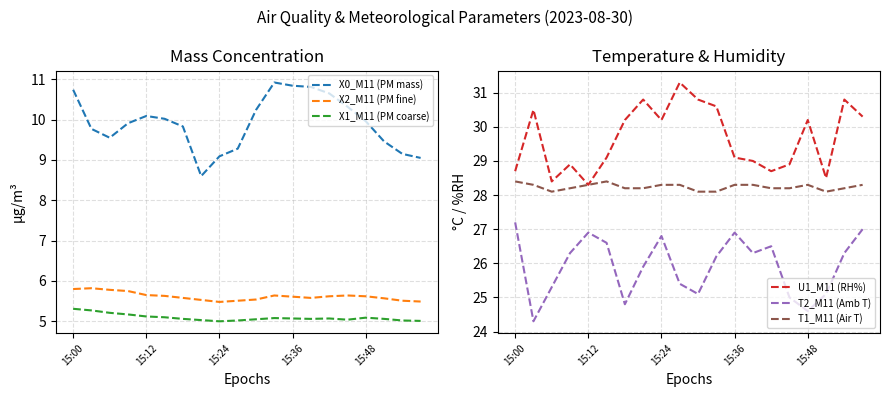

Count the X2_M11 (PM fine) values in the range 5 to 6.

20